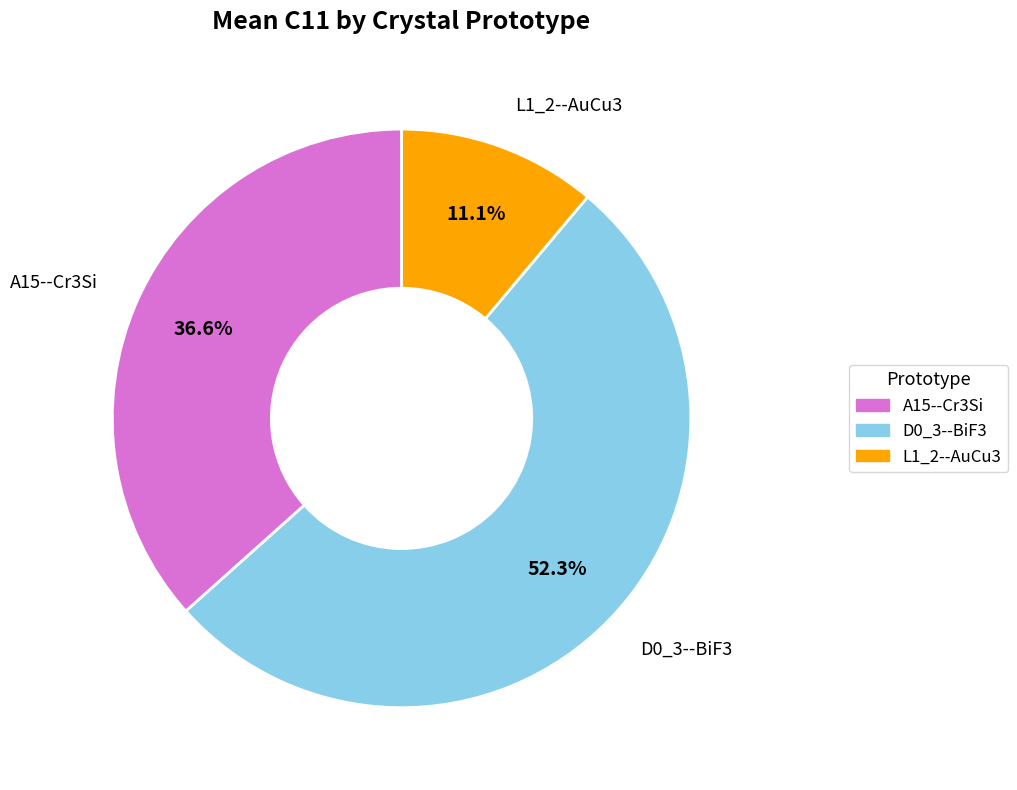

What is the smallest slice in the pie chart?

L1_2--AuCu3